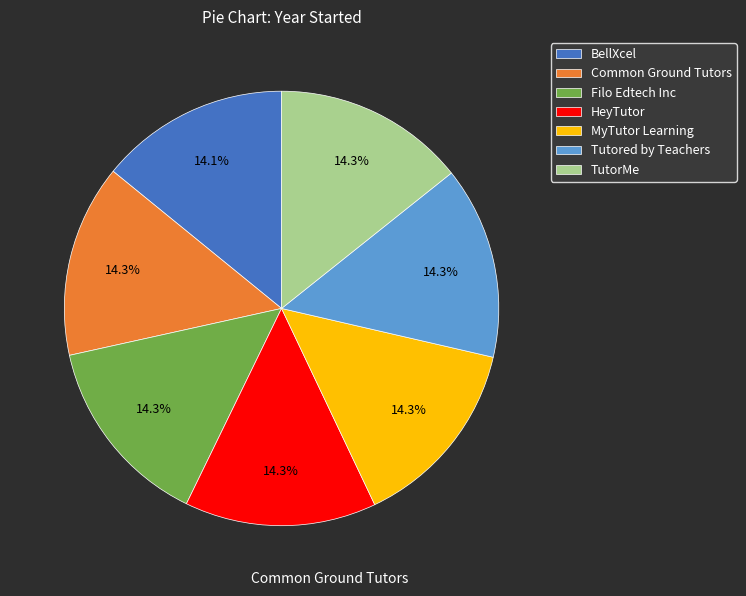

Approximately how many times larger is the value at Filo Edtech Inc compared to Common Ground Tutors?

1.0